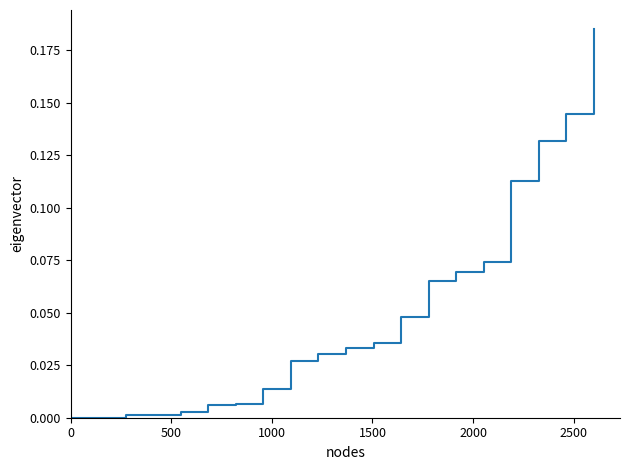

Does the chart have visible grid lines?

No